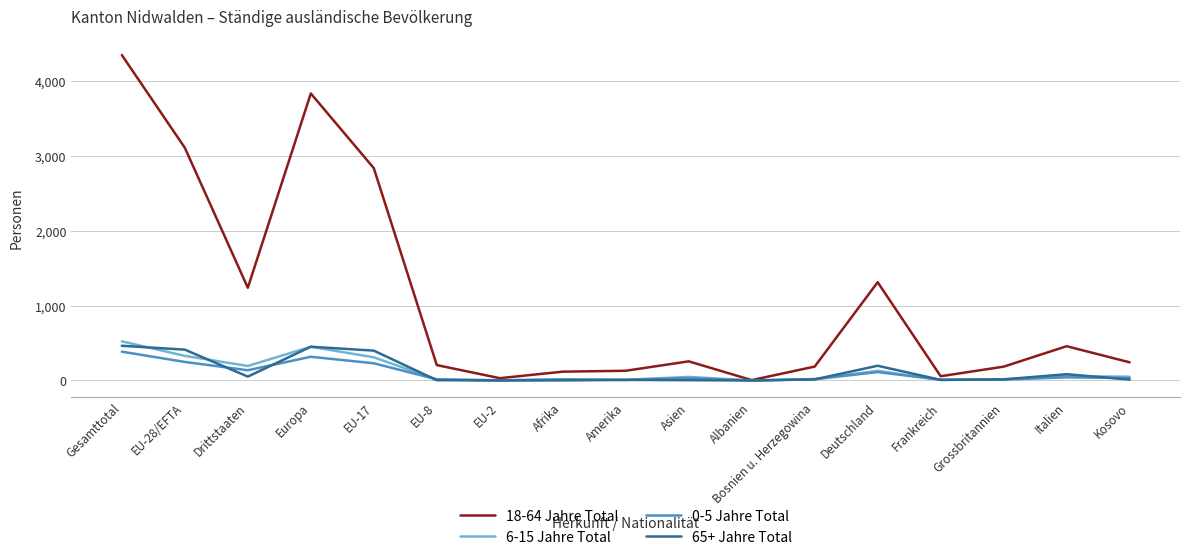

List the series in order of their peak value, lowest first.

0-5 Jahre Total, 65+ Jahre Total, 6-15 Jahre Total, 18-64 Jahre Total